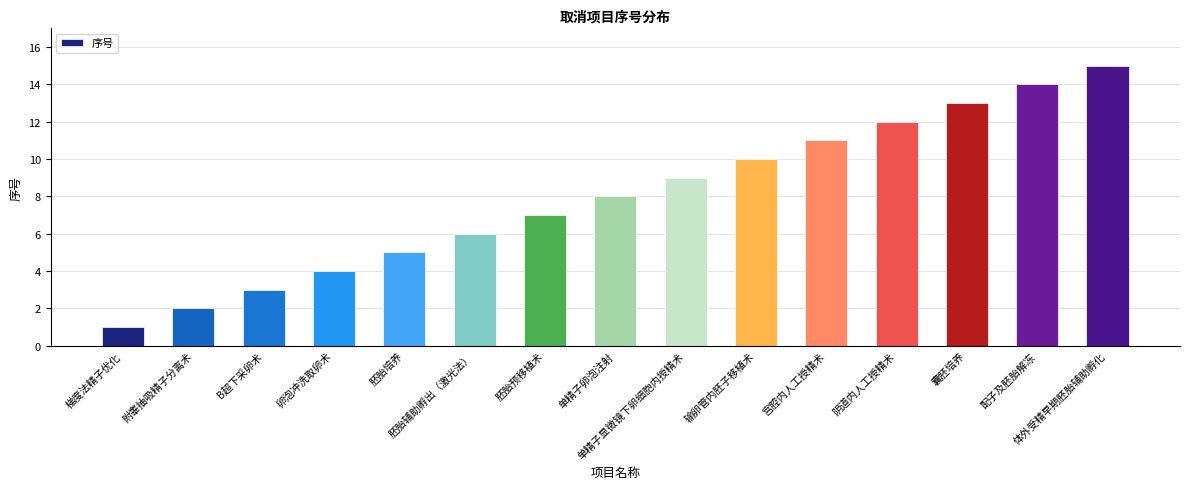

What is the label of the 5th bar from the right?

宫腔内人工授精术